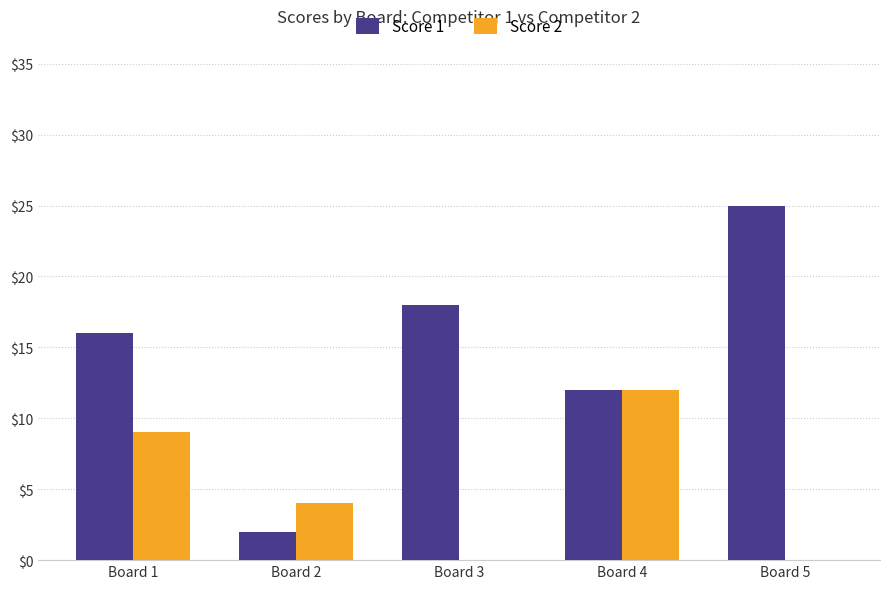

What is the greatest value displayed?

25